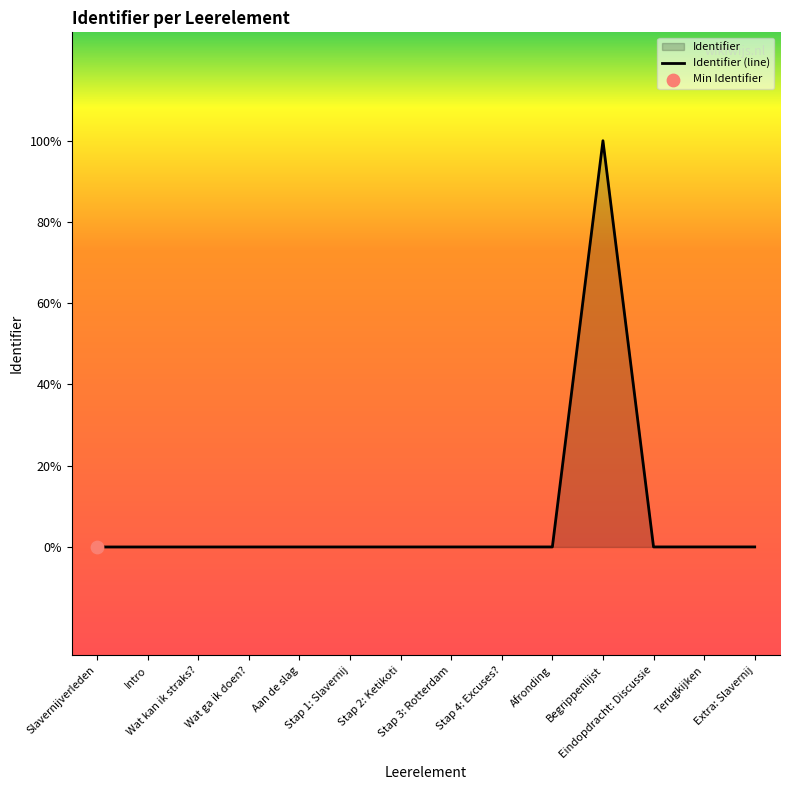

What is the ratio of the value at Wat kan ik straks? to the value at Eindopdracht: Discussie?

1.0